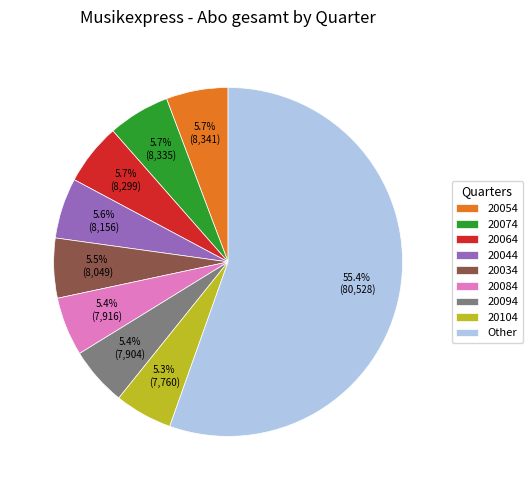

How much of the chart is everything except 20064?

94.3%